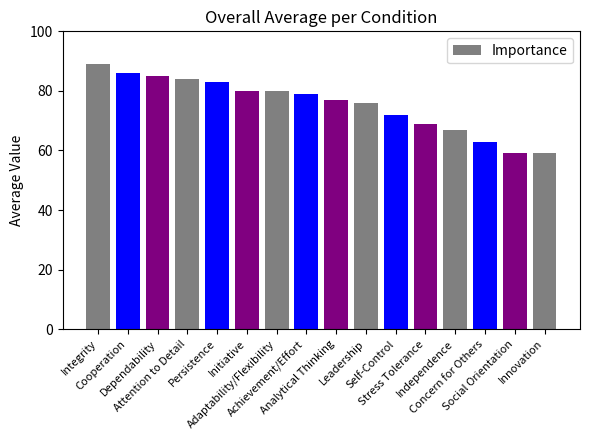

Reading left to right, what are all the values shown in this chart?

89	86	85	84	83	80	80	79	77	76	72	69	67	63	59	59